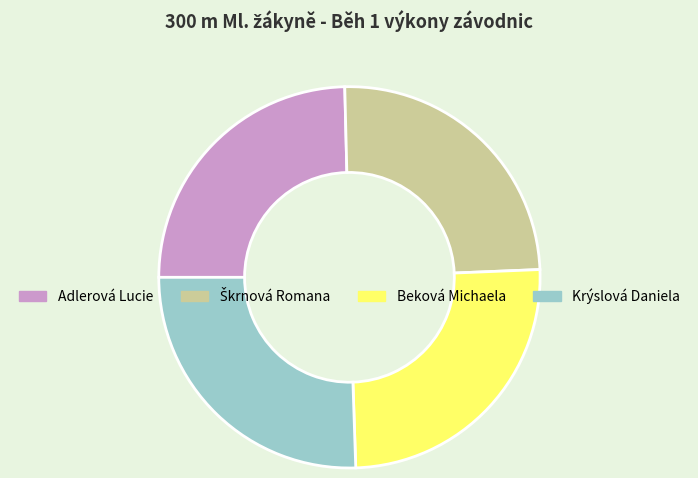

Is there any slice that represents more than half of the pie?

No